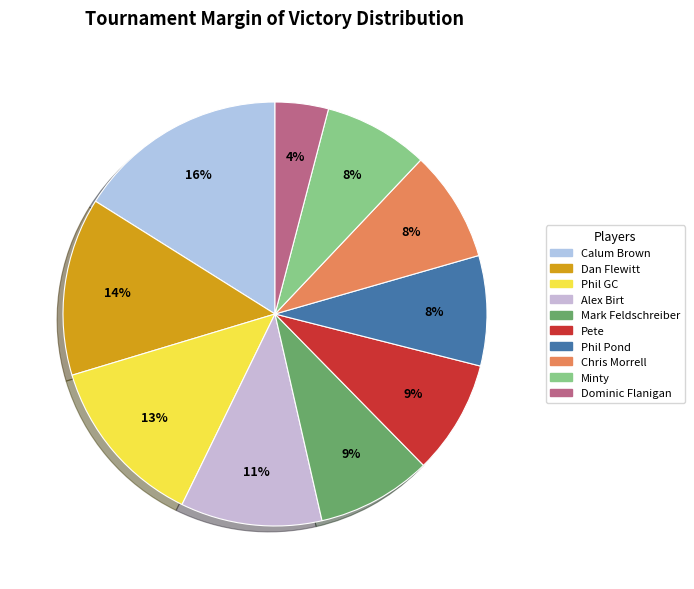

Which category has the smallest portion of the pie?

Dominic Flanigan